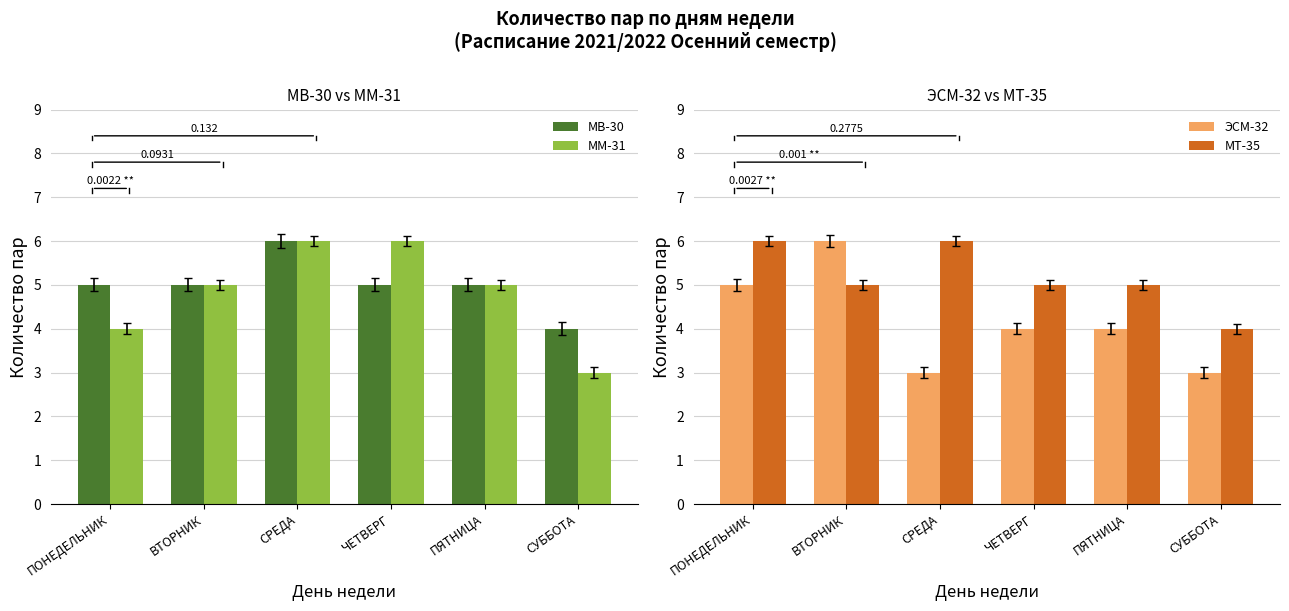

Reading right to left, extract all data points from this chart.

МВ-30: СУББОТА=4	ПЯТНИЦА=5	ЧЕТВЕРГ=5	СРЕДА=6	ВТОРНИК=5	ПОНЕДЕЛЬНИК=5
ММ-31: СУББОТА=3	ПЯТНИЦА=5	ЧЕТВЕРГ=6	СРЕДА=6	ВТОРНИК=5	ПОНЕДЕЛЬНИК=4
ЭСМ-32: СУББОТА=3	ПЯТНИЦА=4	ЧЕТВЕРГ=4	СРЕДА=3	ВТОРНИК=6	ПОНЕДЕЛЬНИК=5
МТ-35: СУББОТА=4	ПЯТНИЦА=5	ЧЕТВЕРГ=5	СРЕДА=6	ВТОРНИК=5	ПОНЕДЕЛЬНИК=6